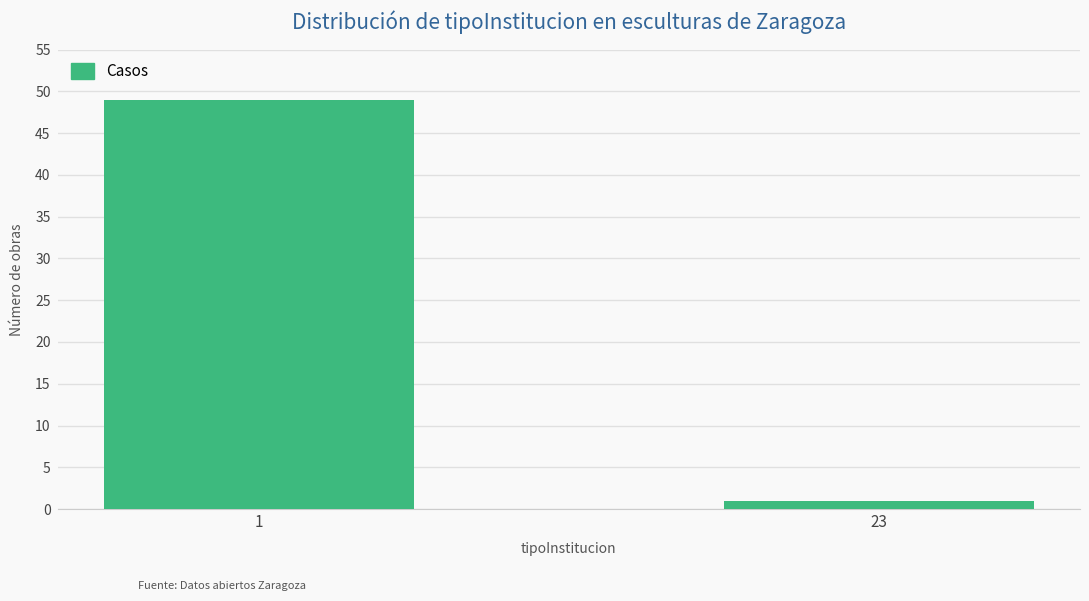

Reading left to right, transcribe all the data shown in this chart.

49	1